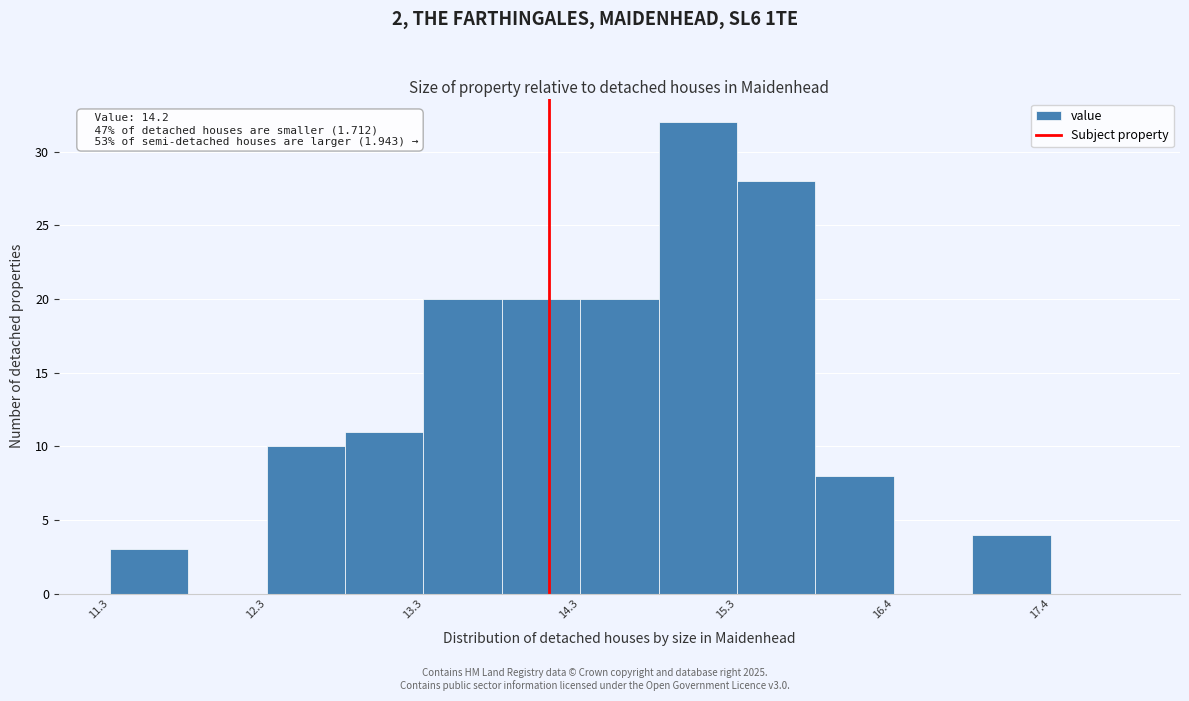

Over which range of the x-axis is the bar tallest?

14.85 to 15.35